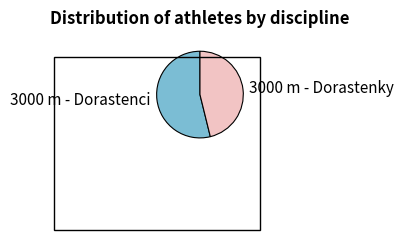

Is 3000 m - Dorastenci the majority of the pie?

Yes